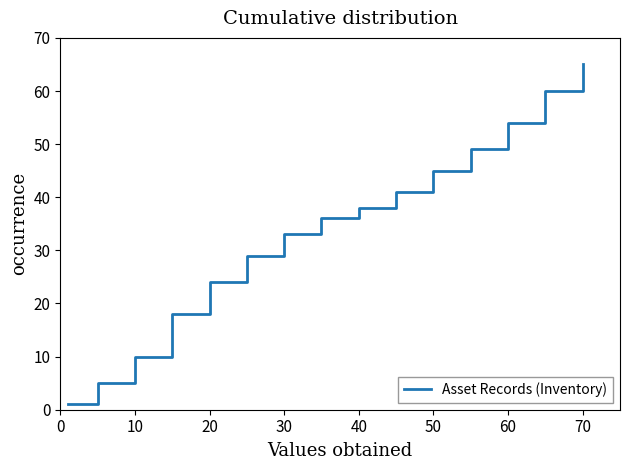

Is this an area chart (filled region under the line)?

No